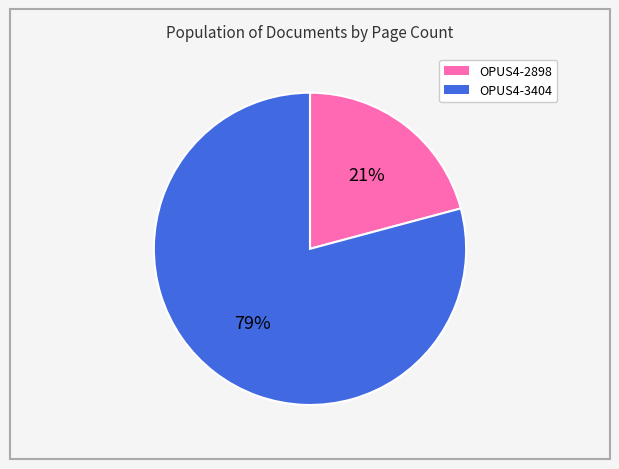

True or false: OPUS4-3404 accounts for 68% of the total.

False